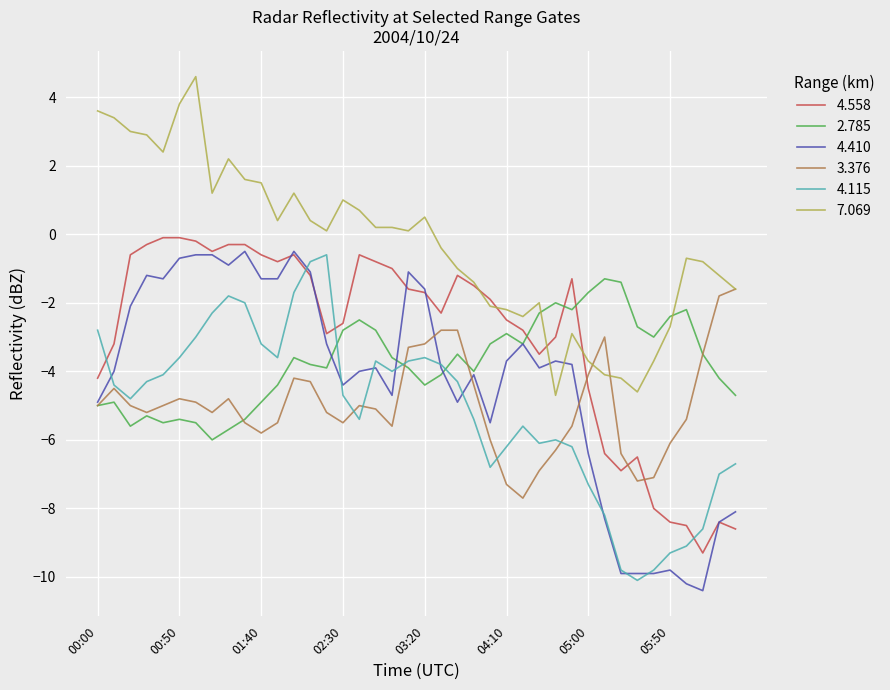

What is the greatest value displayed?

4.6